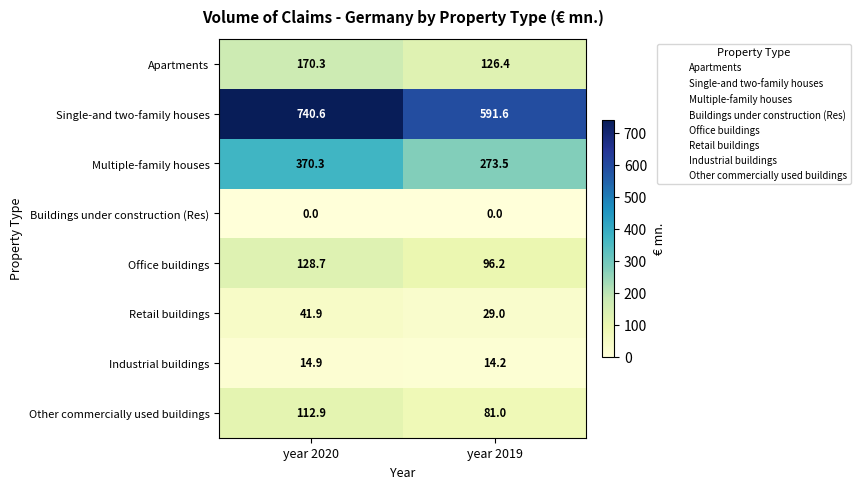

What is the maximum value shown in the chart?

740.6